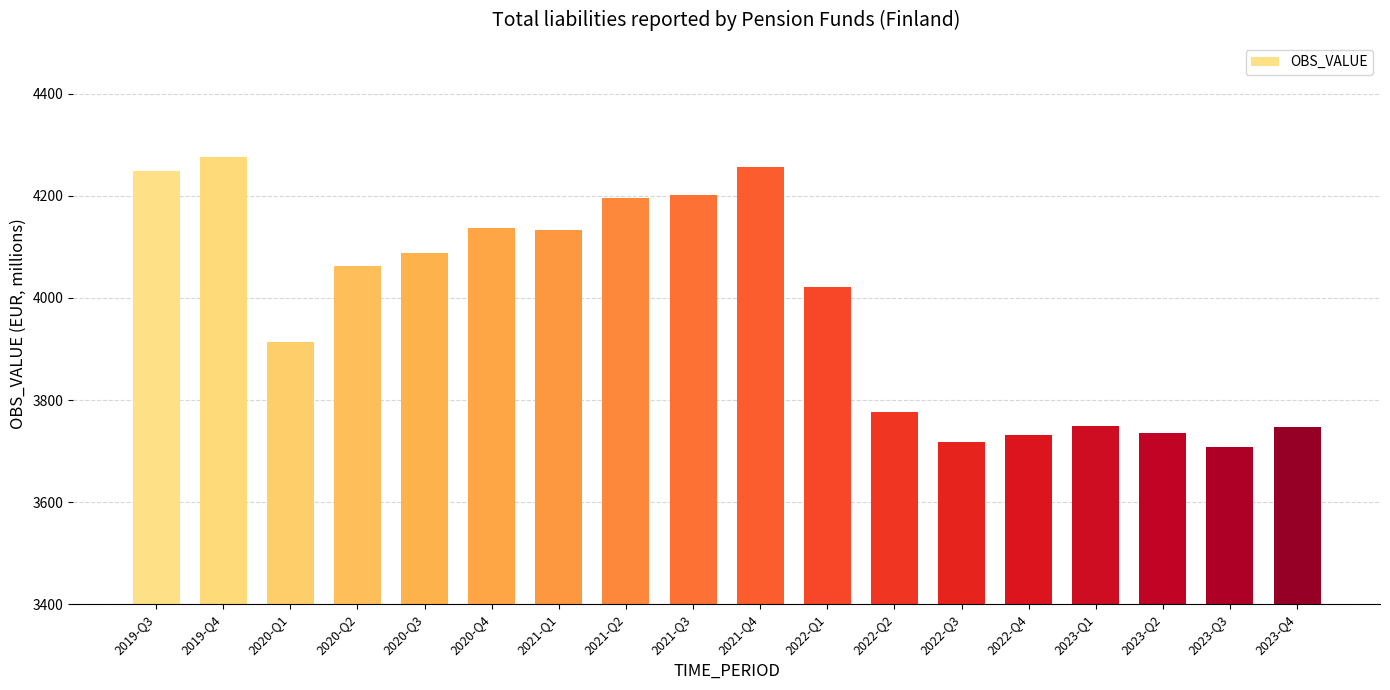

Which category has the lowest value across all series?

2023-Q3